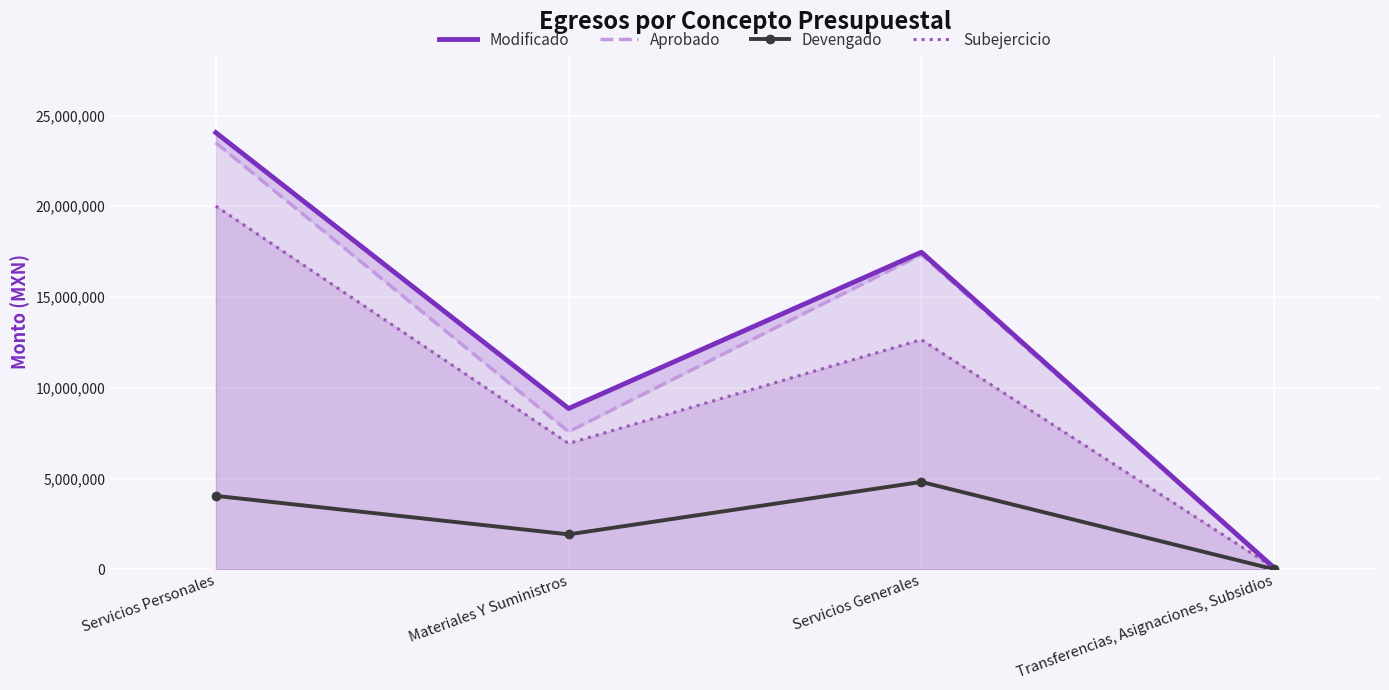

What position from the left is Transferencias, Asignaciones, Subsidios?

4